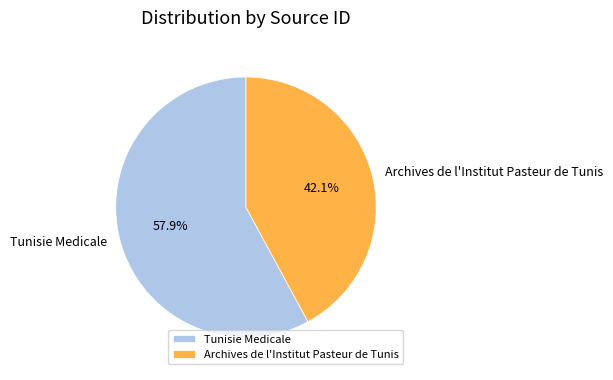

Count the number of slices in the pie.

2